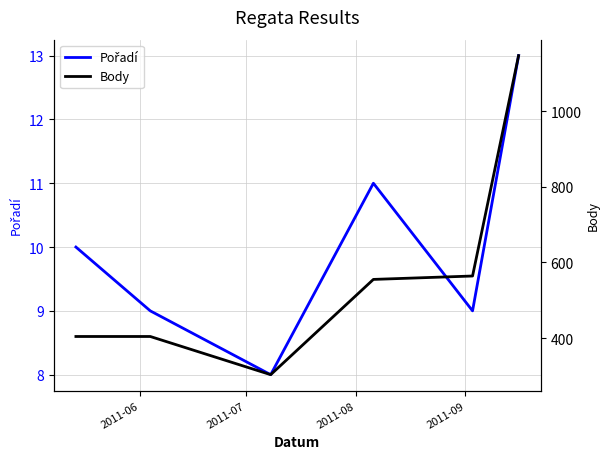

What is the label of the 6th point from the right?

2011-06